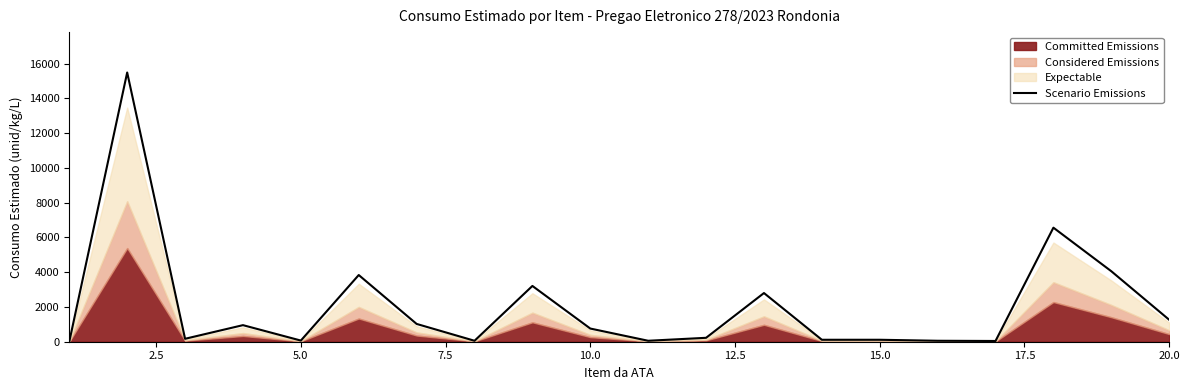

What is the maximum value shown in the chart?

15487.0